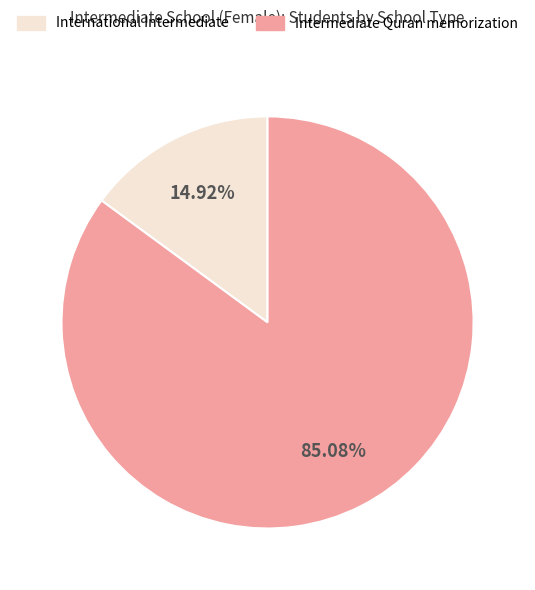

How many slices are in this pie chart?

2